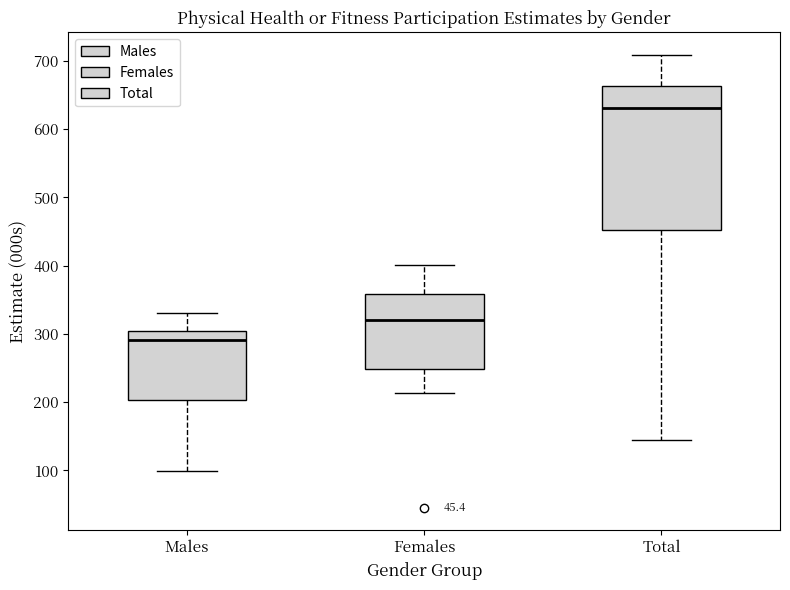

Which box has the highest median line?

Total